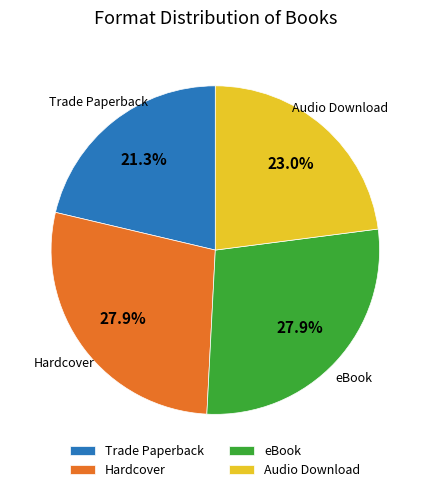

How many slices are in this pie chart?

4